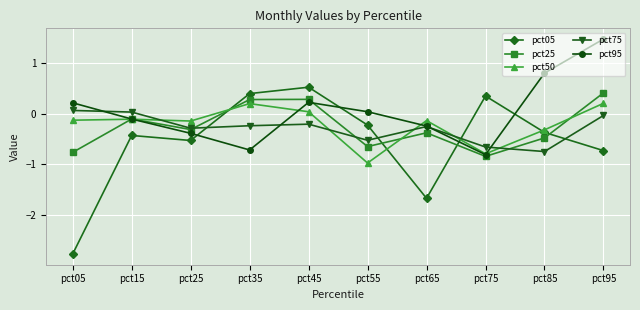

The value of pct05 at pct05 is -1.0. True or false?

False